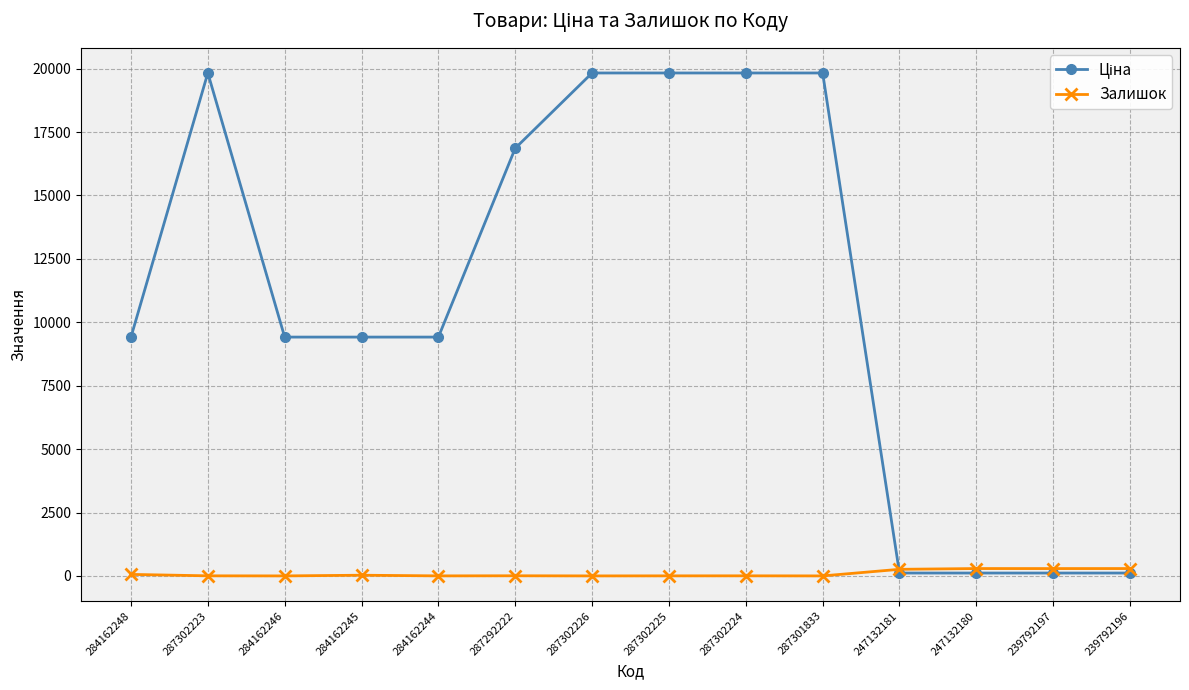

At how many categories does at least one series exceed 5292?

10